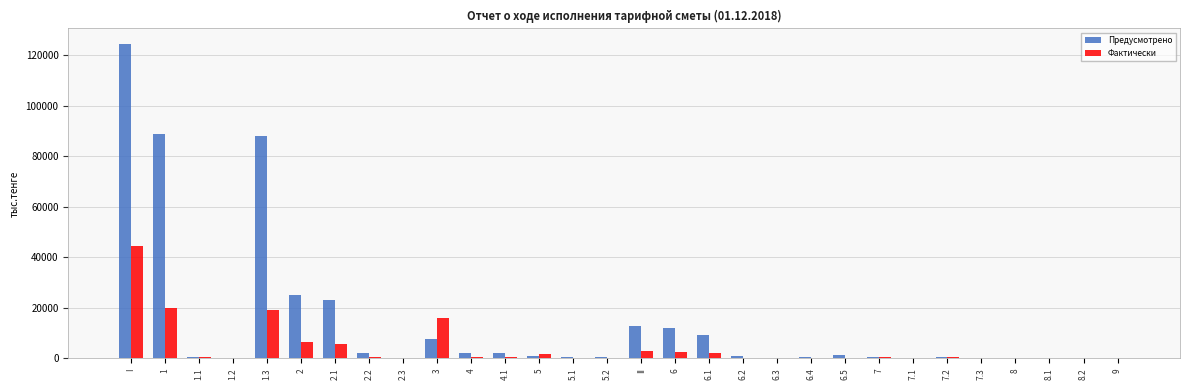

Which category has the highest value in the Фактически series?

I